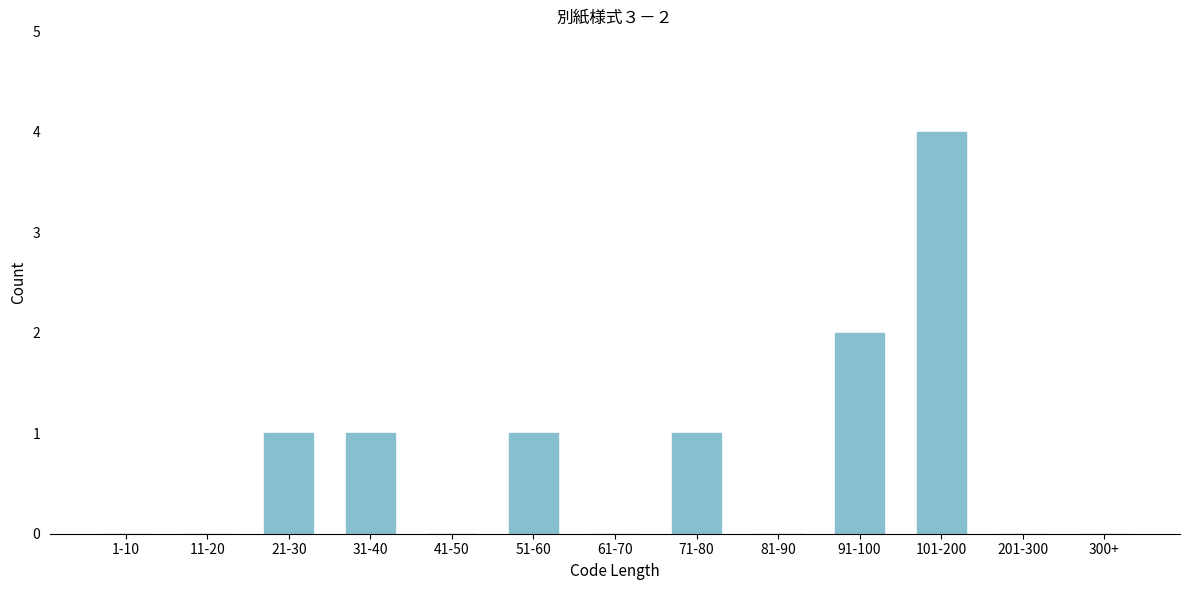

Reading left to right, extract all data points from this chart.

1-10=0	11-20=0	21-30=1	31-40=1	41-50=0	51-60=1	61-70=0	71-80=1	81-90=0	91-100=2	101-200=4	201-300=0	300+=0